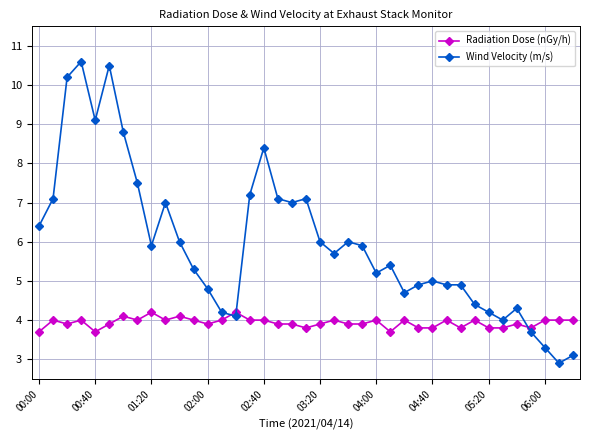

At how many categories does at least one series exceed 3?

39